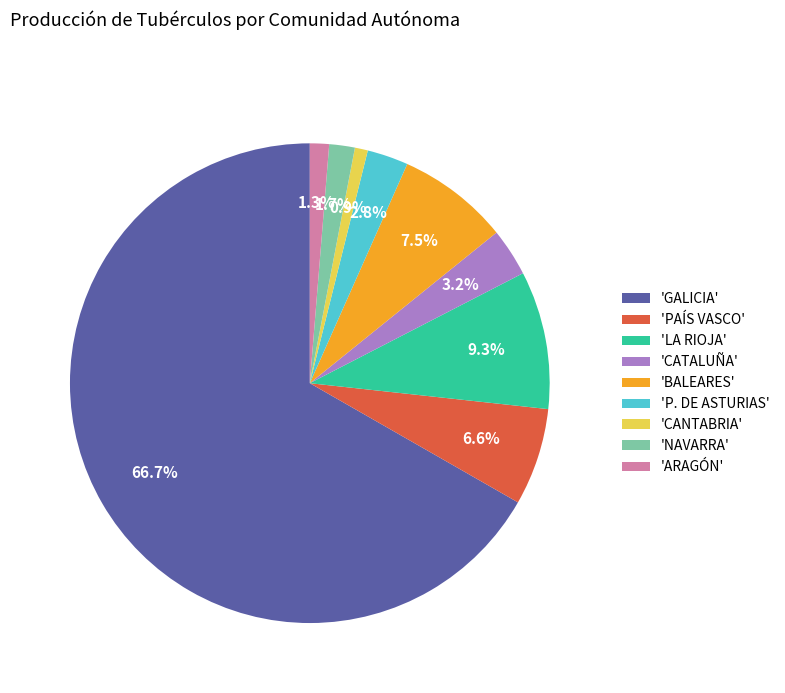

Is there any slice that represents more than half of the pie?

Yes